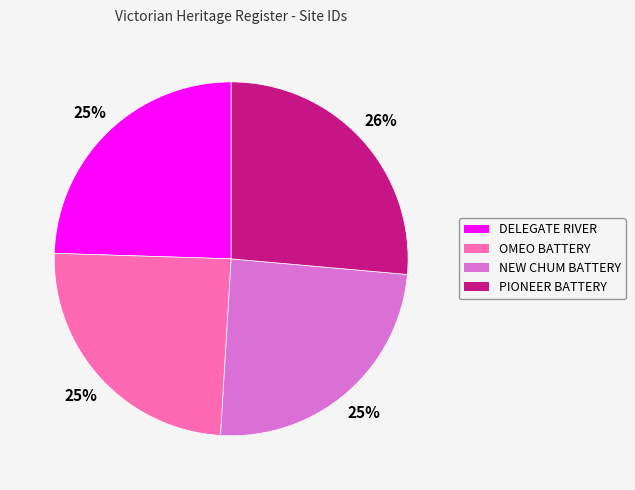

To the nearest percent, what is the average slice percentage?

25%